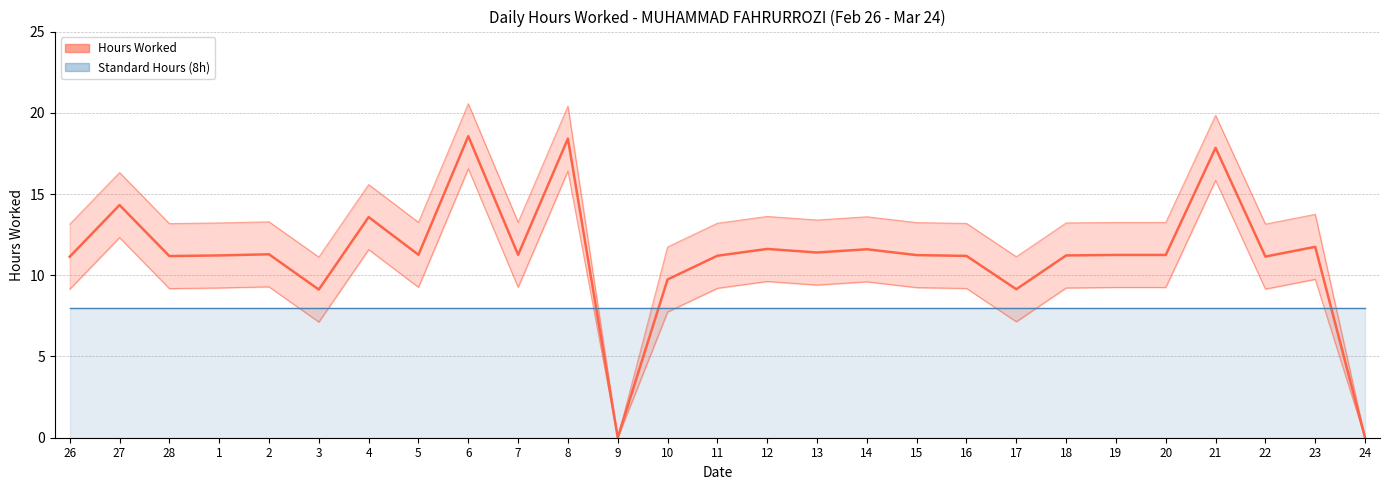

True or false: Standard Hours (8h) has a value of 8.0 at 22.

True